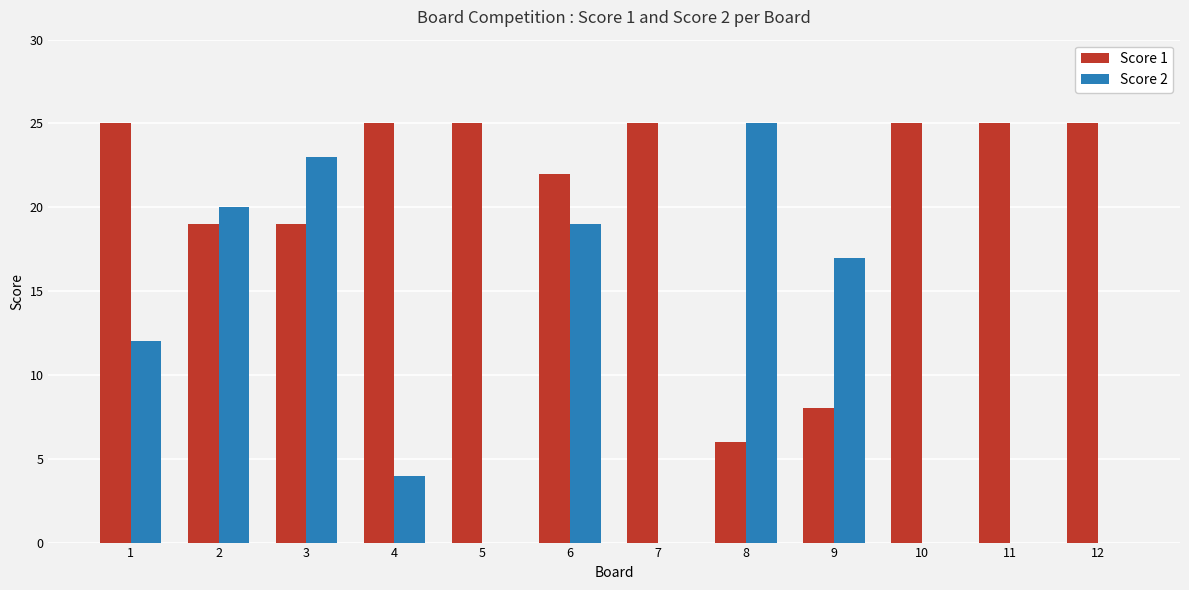

How many data points does each series have?

12